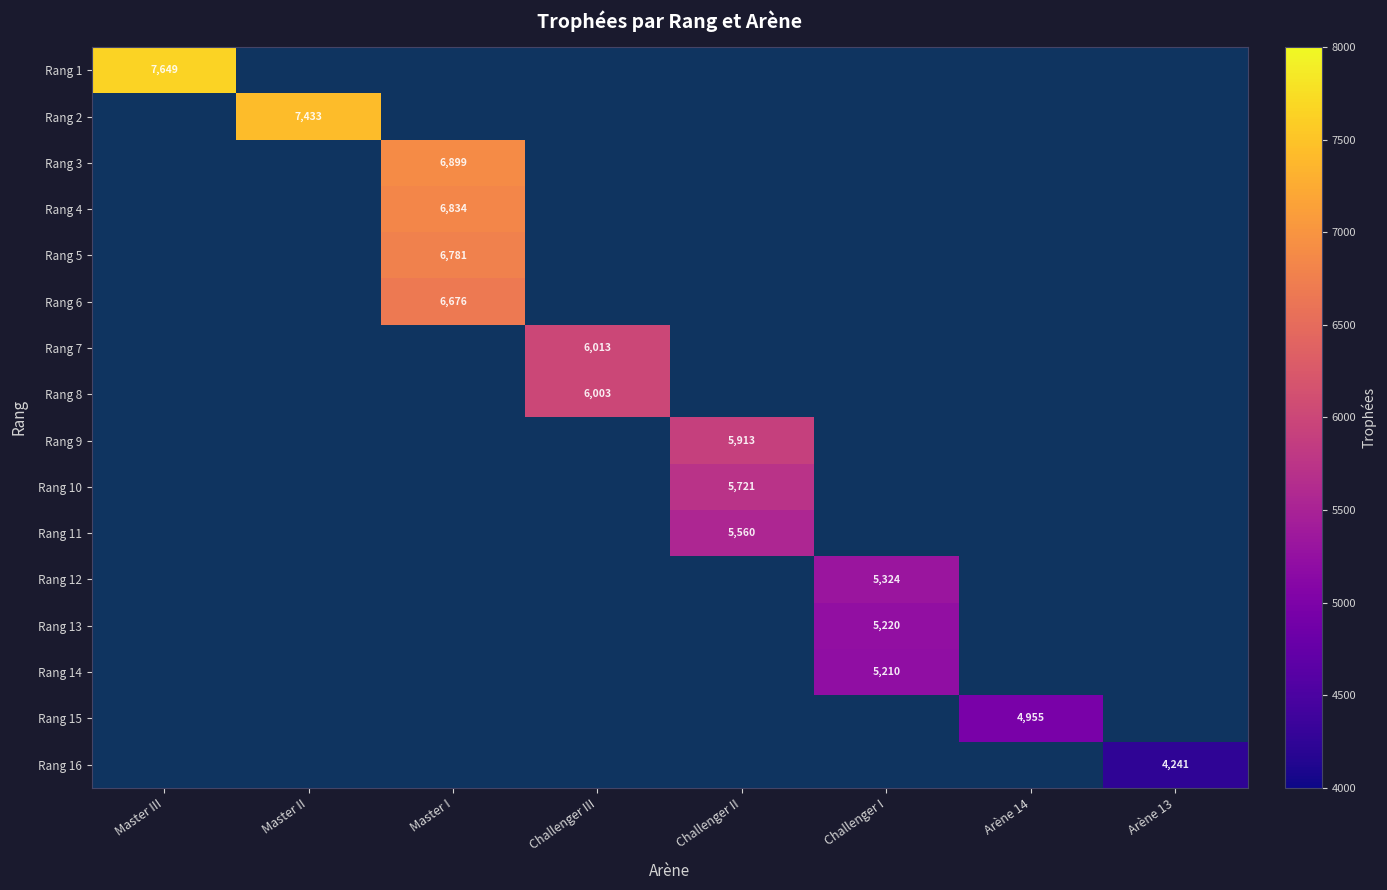

What is the maximum value shown in the chart?

7649.0